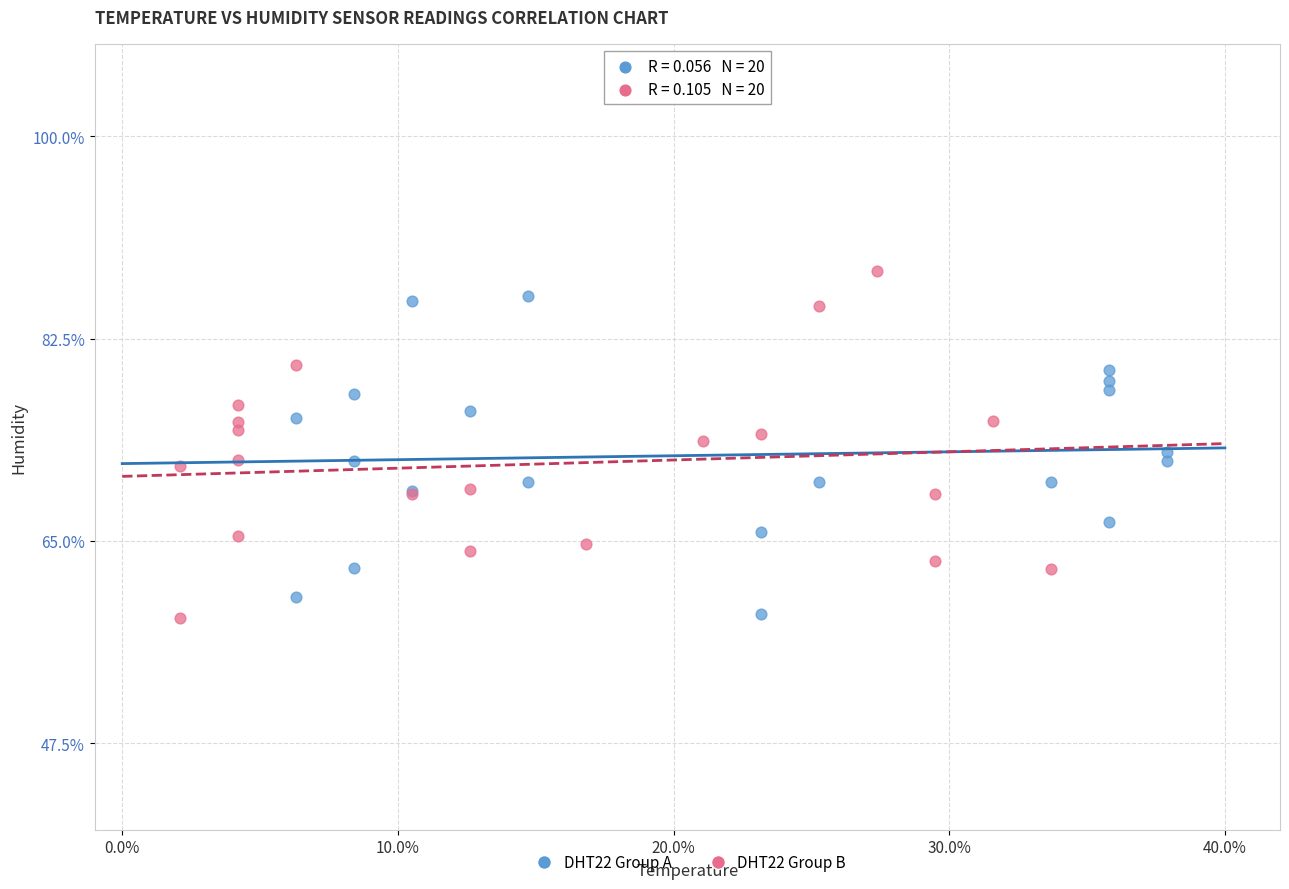

What are all the series names shown in the legend?

DHT22 Group A, DHT22 Group B